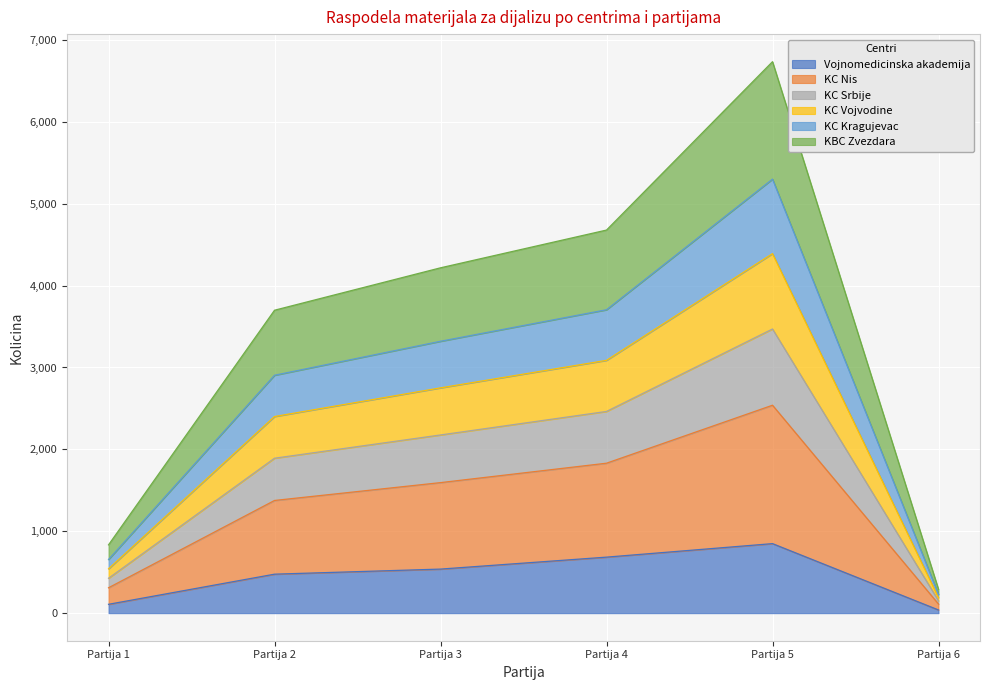

At which category is the sum across all series the highest?

Partija 5